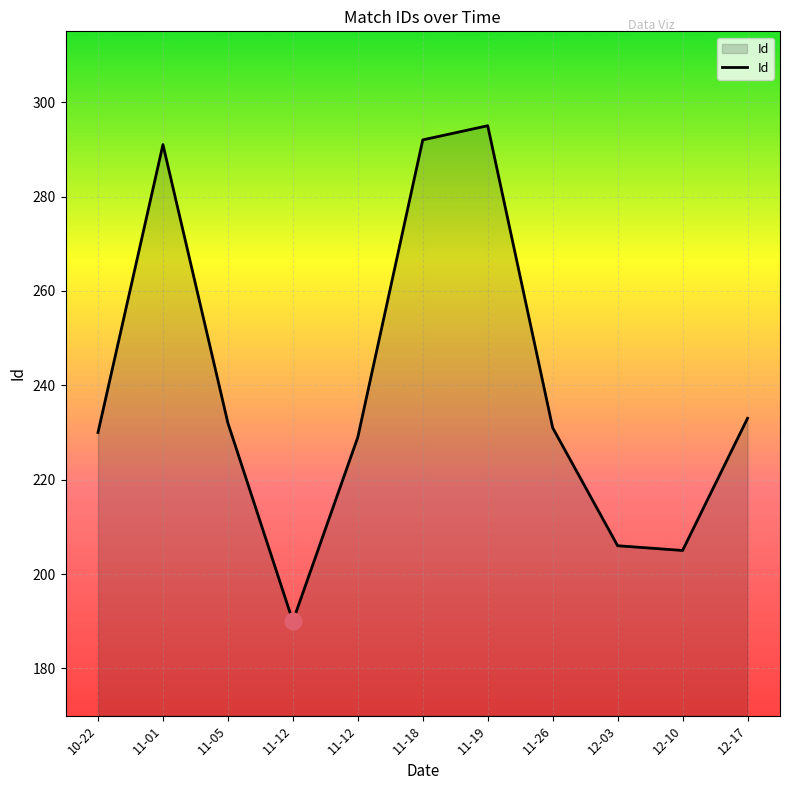

Reading left to right, list all the values displayed in this chart.

230	291	232	190	229	292	295	231	206	205	233